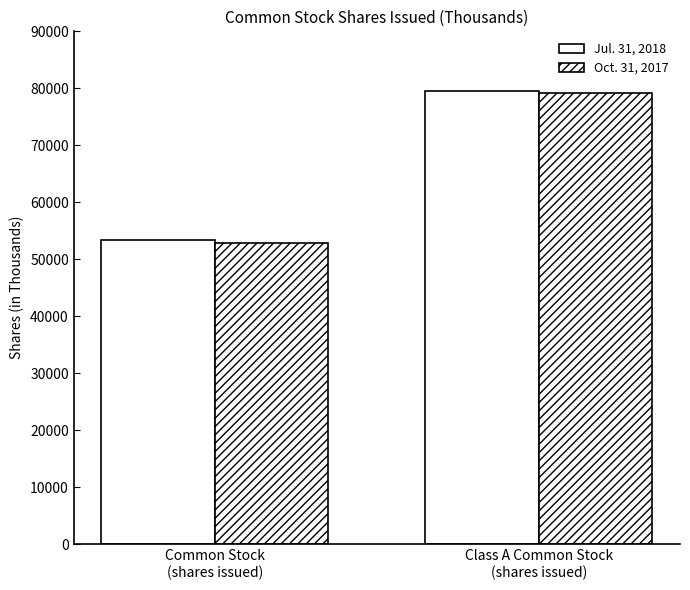

Reading right to left, extract all data points from this chart.

Jul. 31, 2018: Class A Common Stock
(shares issued)=79522	Common Stock
(shares issued)=53350
Oct. 31, 2017: Class A Common Stock
(shares issued)=79227	Common Stock
(shares issued)=52776